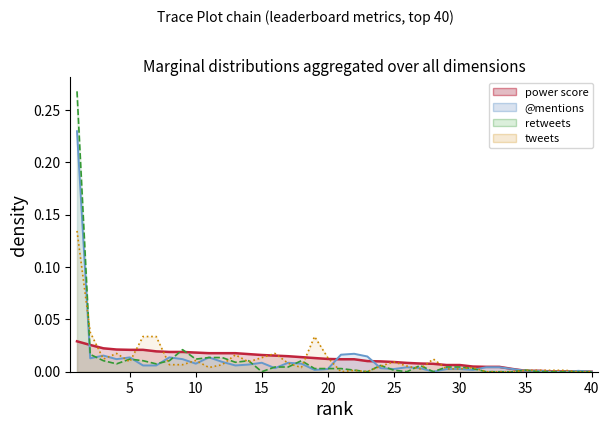

How many categories are shown in the chart?

40